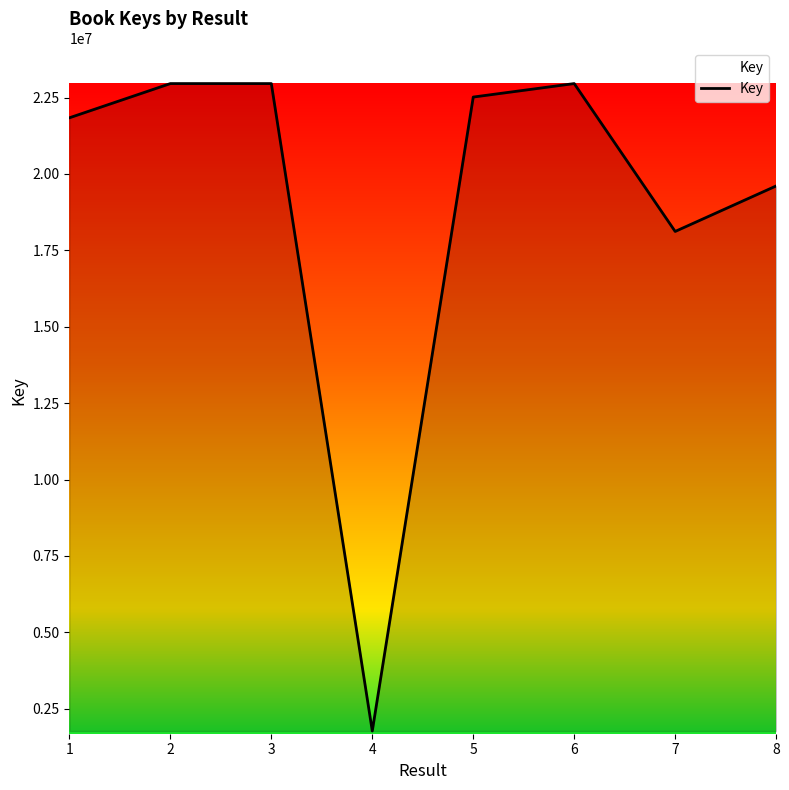

Does the chart have visible grid lines?

No